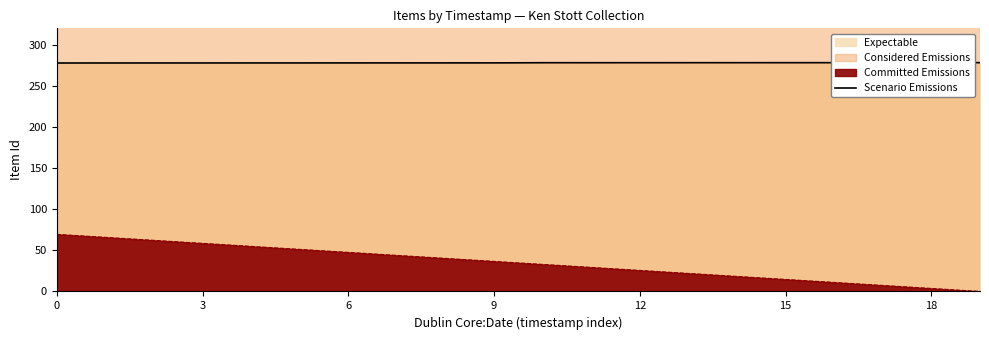

What is the difference between the maximum and minimum values?

0.4